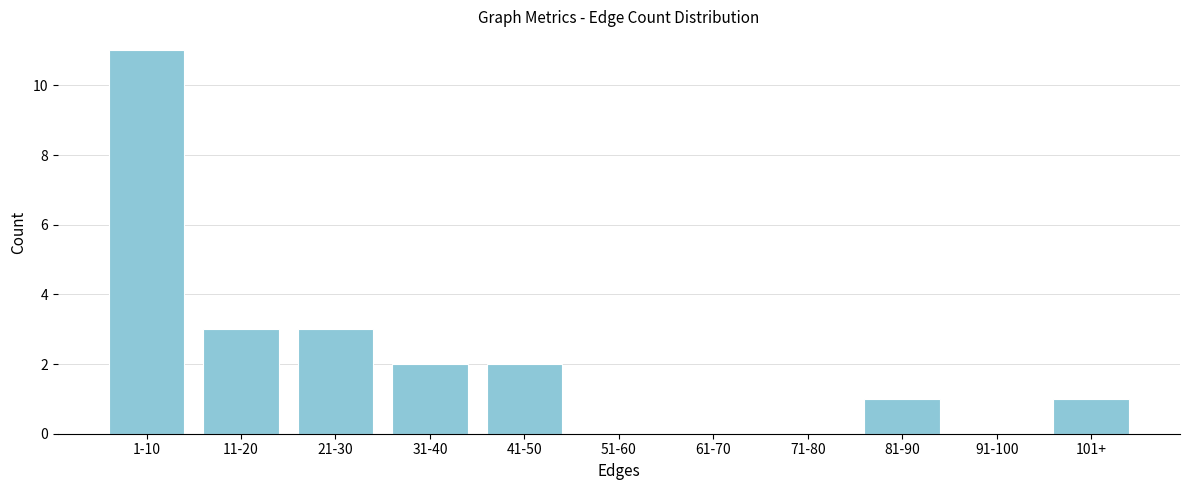

Reading left to right, what are all the values shown in this chart?

1-10=11	11-20=3	21-30=3	31-40=2	41-50=2	51-60=0	61-70=0	71-80=0	81-90=1	91-100=0	101+=1